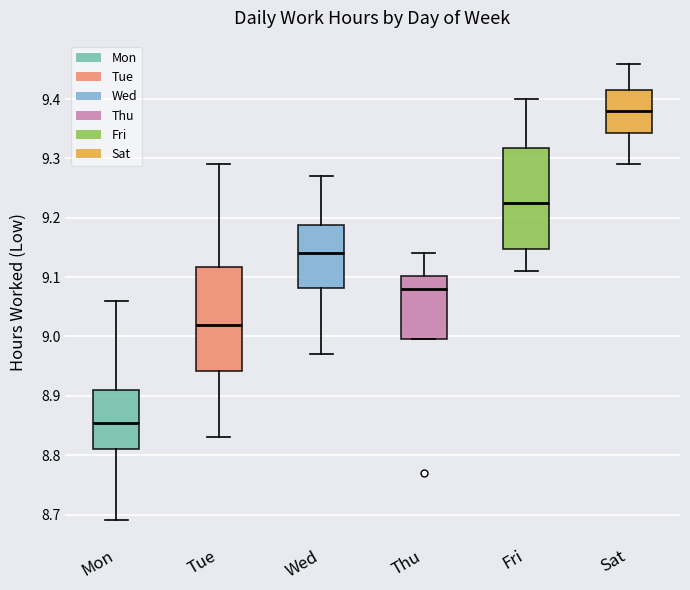

Where is the upper edge of the box for Tue on the y-axis? The values are not printed on the chart, so give them approximately, as read against the axis.

9.12